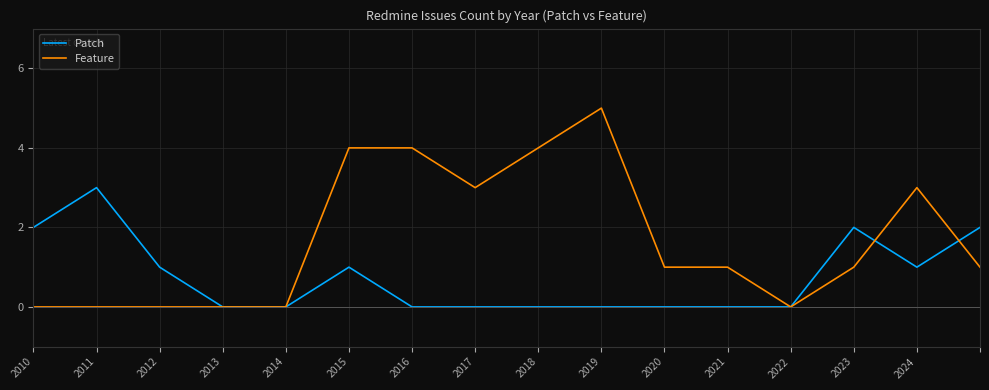

Does the chart display data point markers on the line(s)?

No